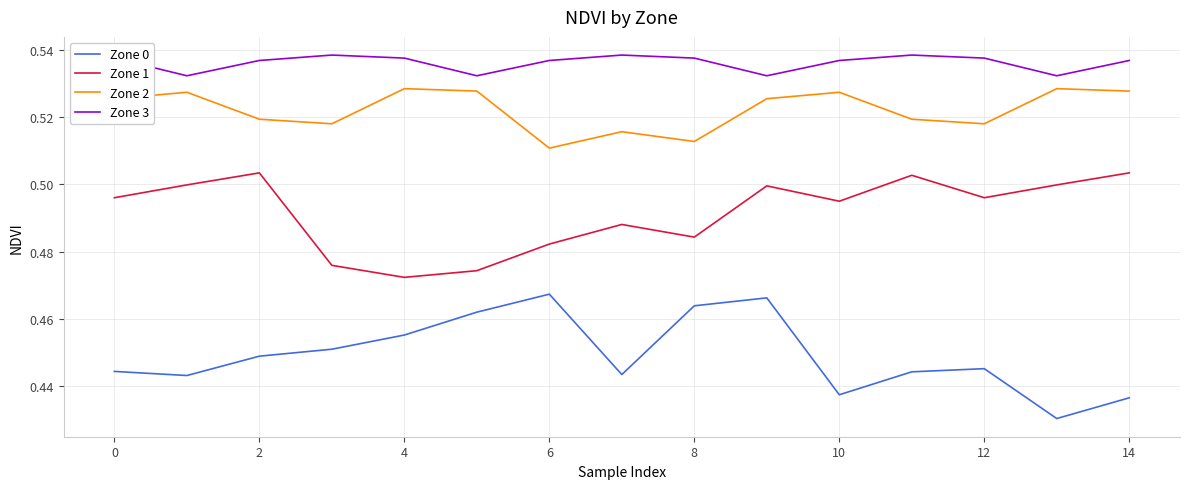

Is this an area chart (filled region under the line)?

No